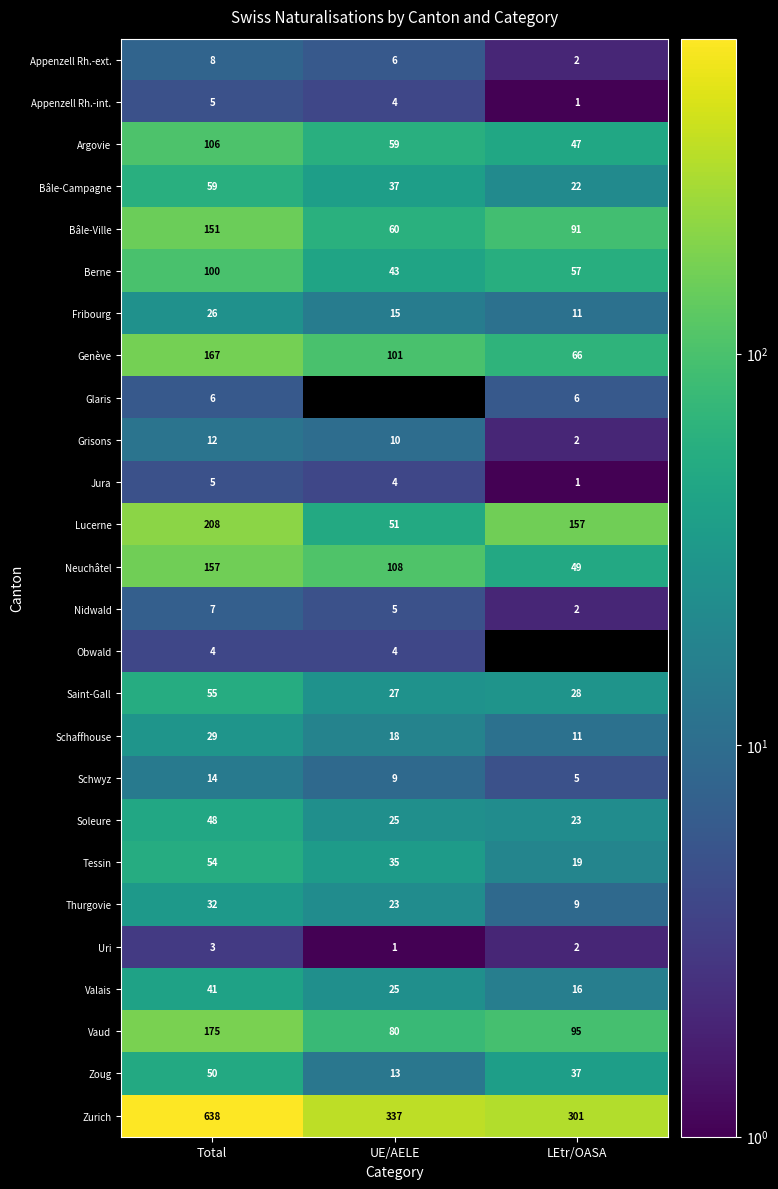

What is the highest value of the Fribourg series?

26